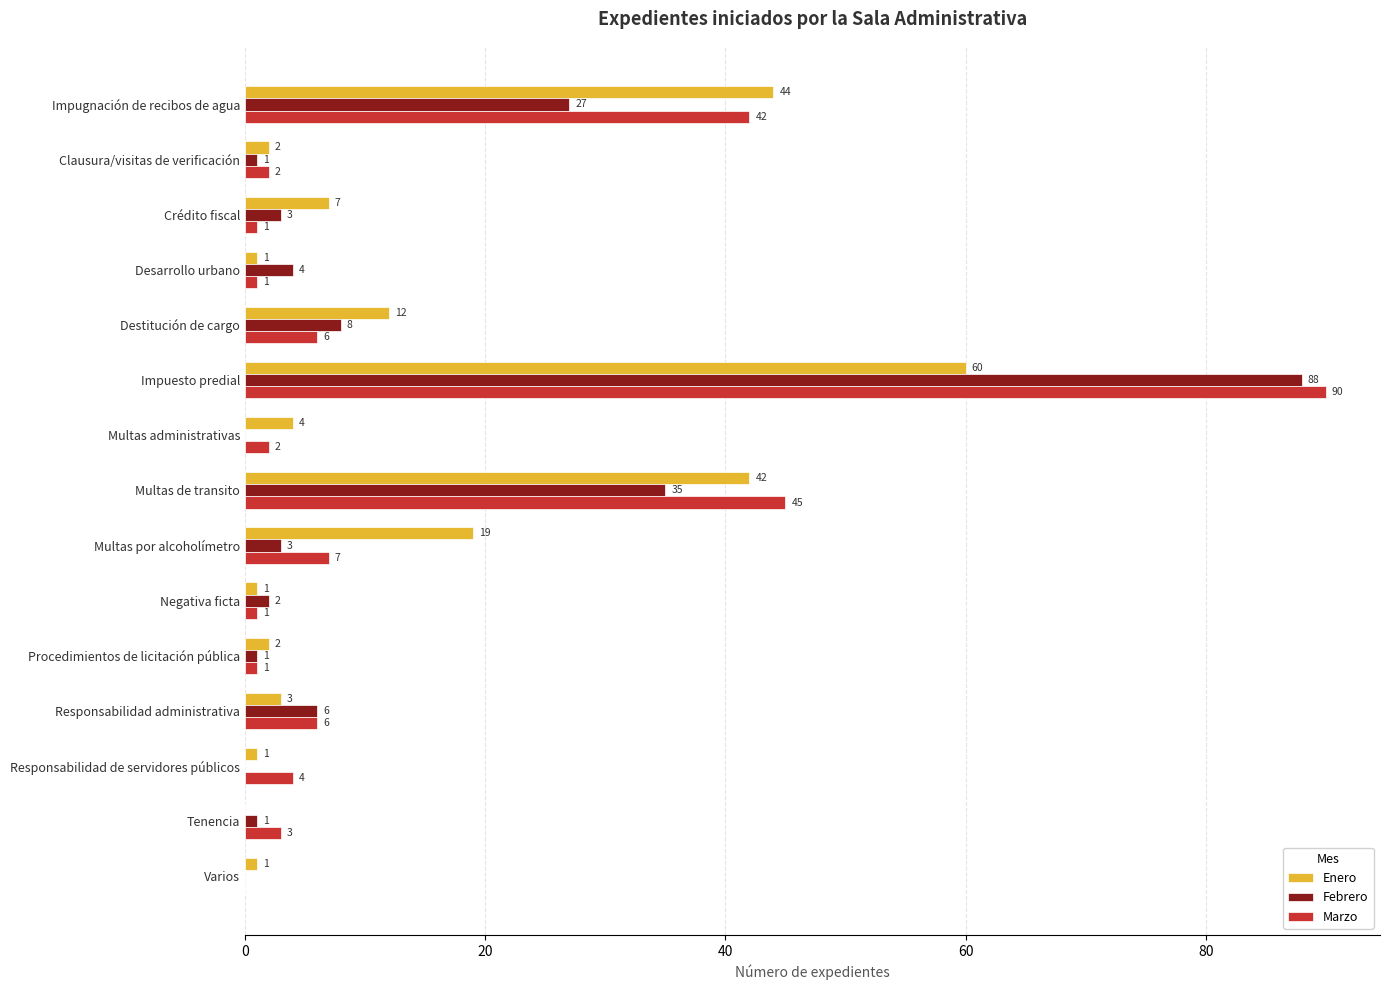

Which series has the widest spread of values?

Marzo